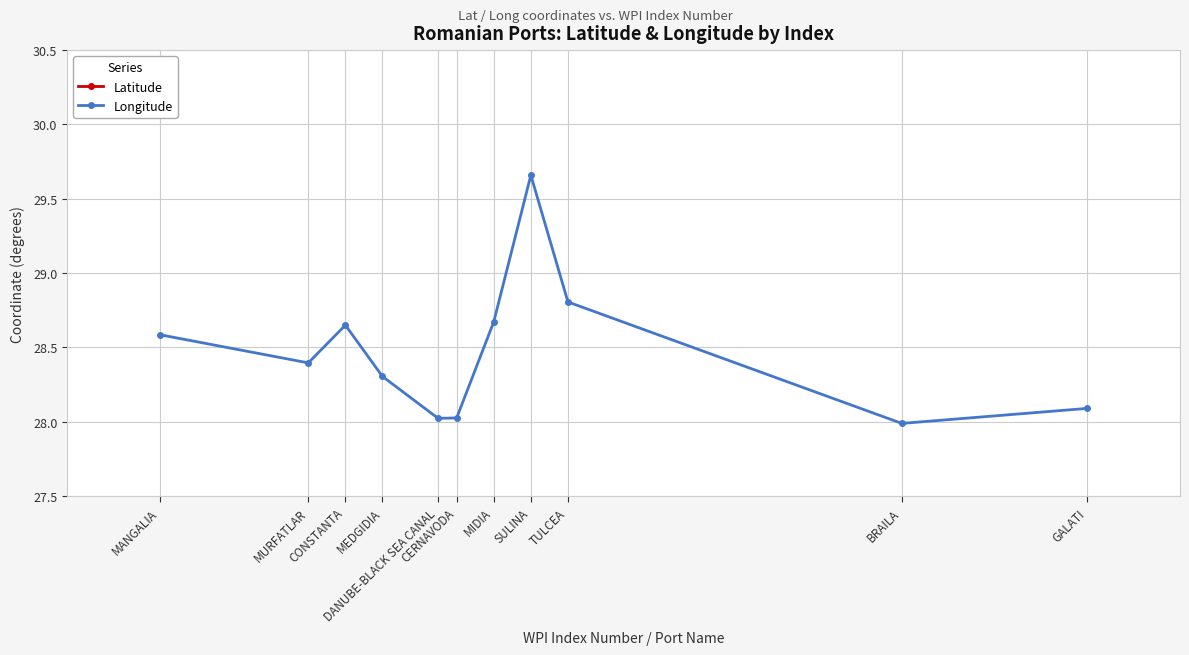

Between MURFATLAR and MEDGIDIA, which is larger?

MEDGIDIA